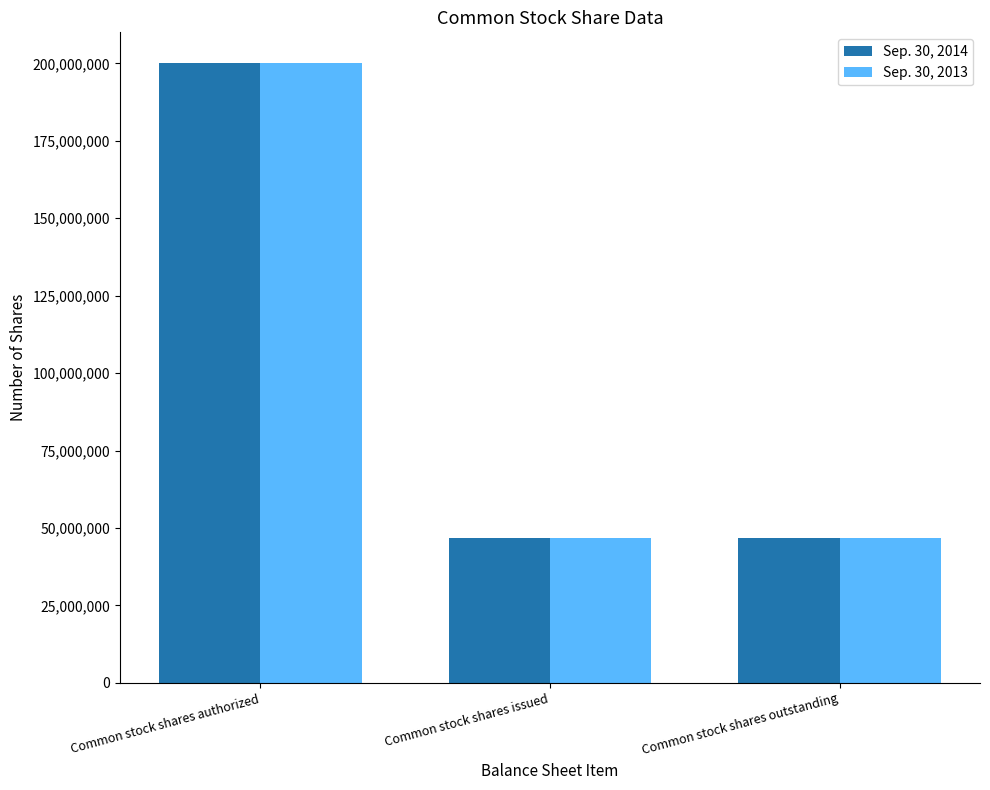

What is the value of the Sep. 30, 2014 bar at the 1st from the left?

200000000